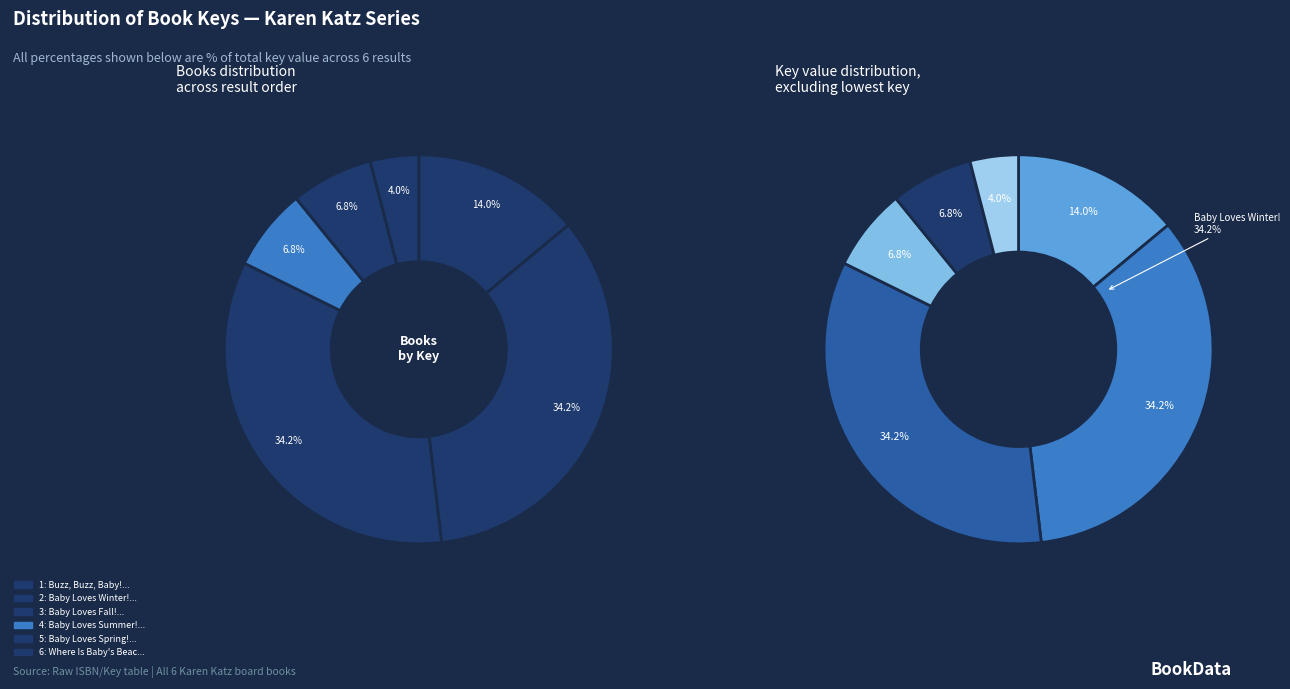

To the nearest percent, what is the average slice percentage?

17%